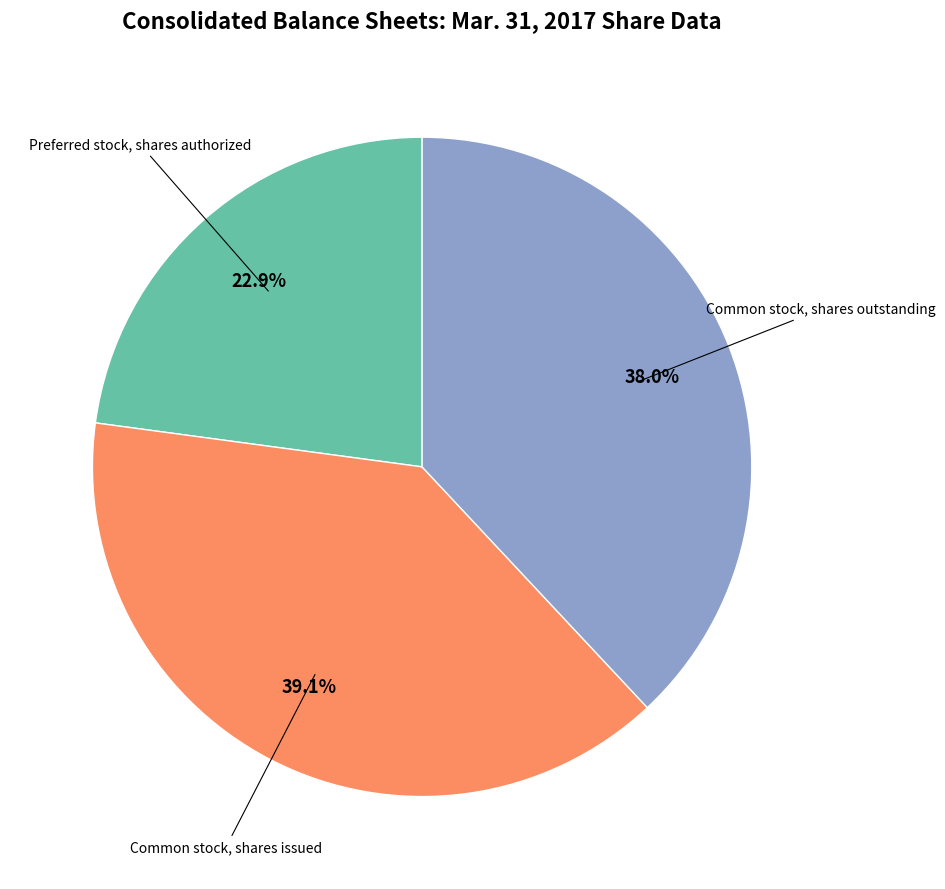

Is there any slice that represents more than half of the pie?

No